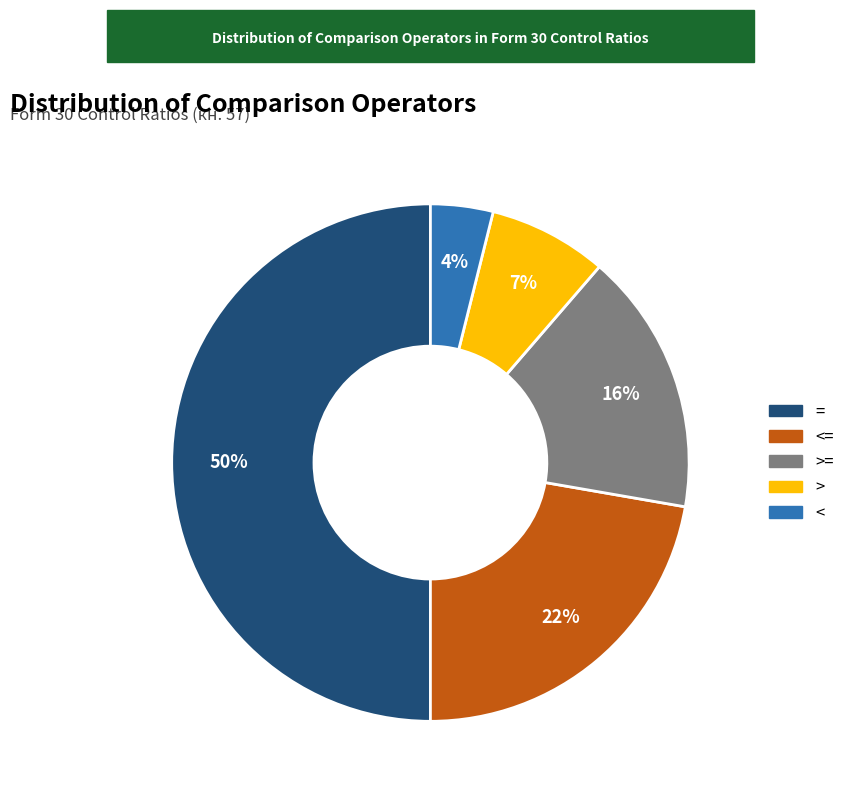

Does > account for over 50% of the chart?

No